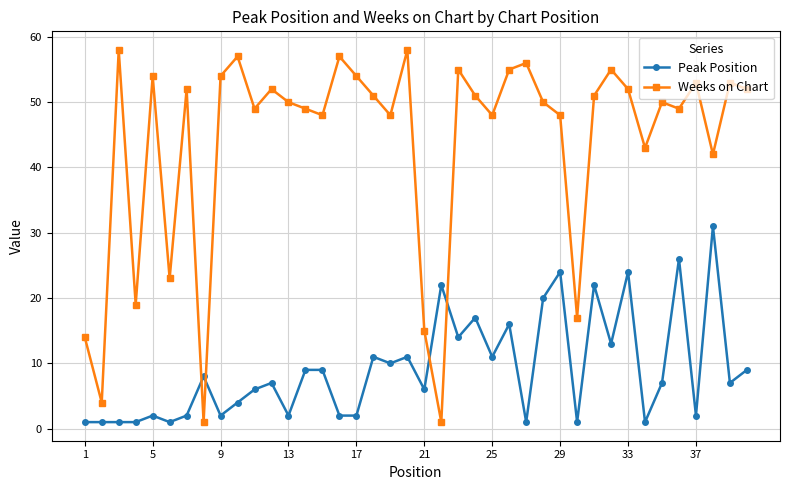

List the series in order of their peak value, highest first.

Weeks on Chart, Peak Position